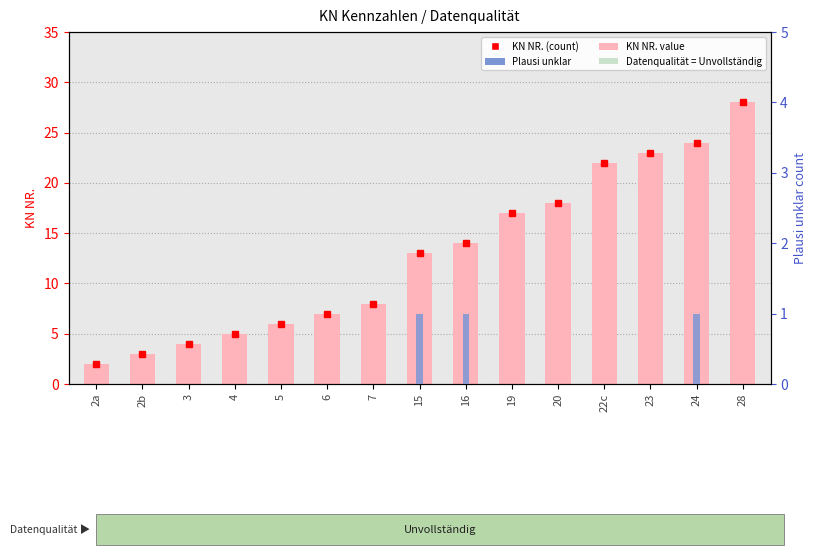

At which label does KN NR. reach its peak?

28